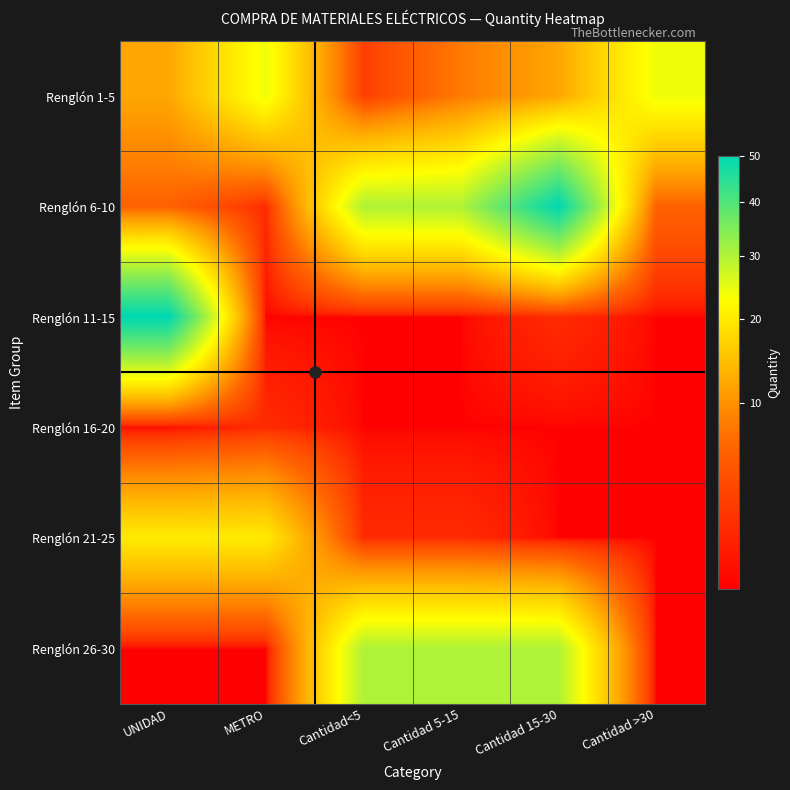

Which series has the widest spread of values?

Renglón 11-15